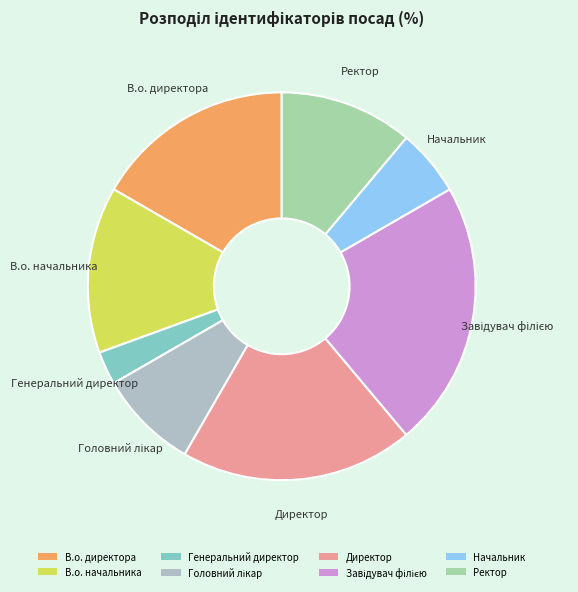

True or false: В.о. начальника accounts for 14% of the total.

True